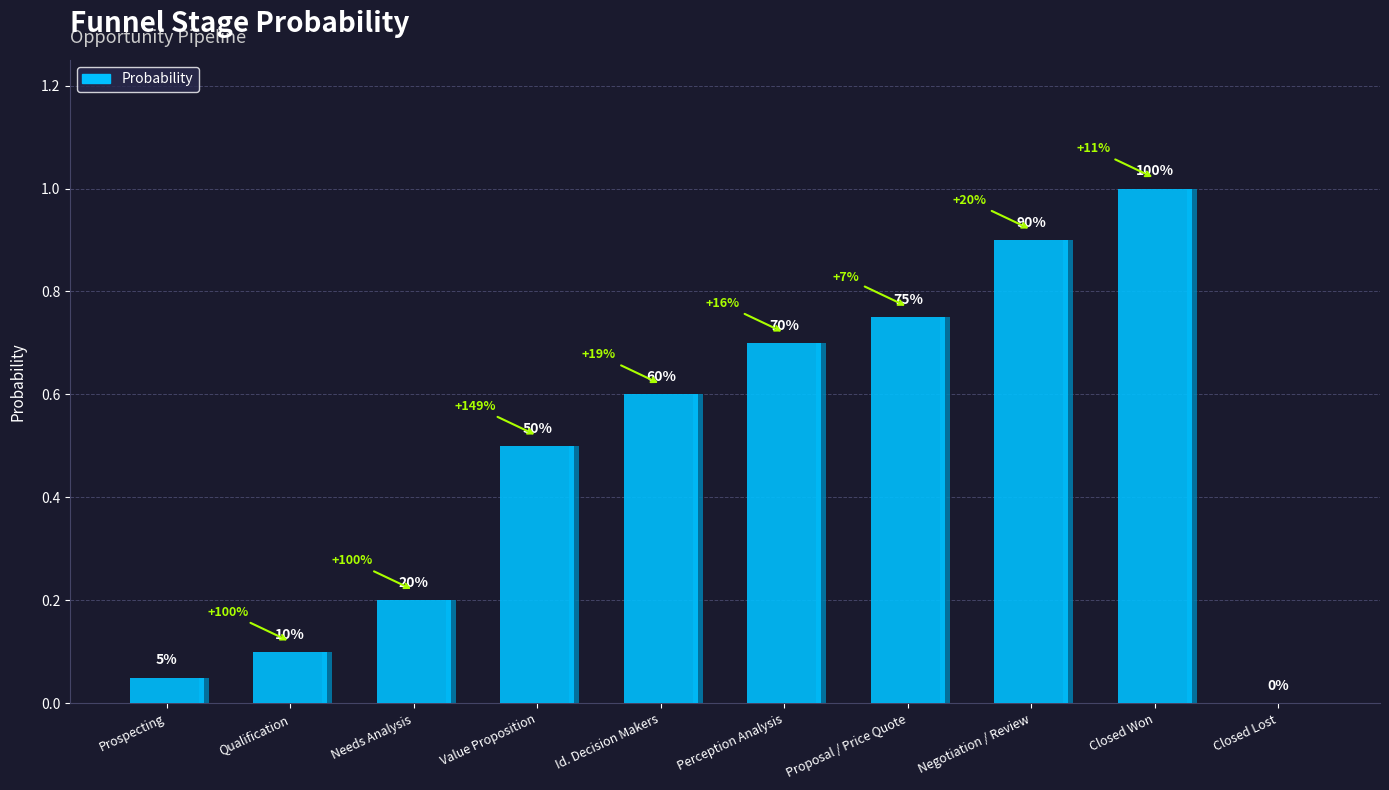

Where is the data nearest to the value 0?

Closed Lost